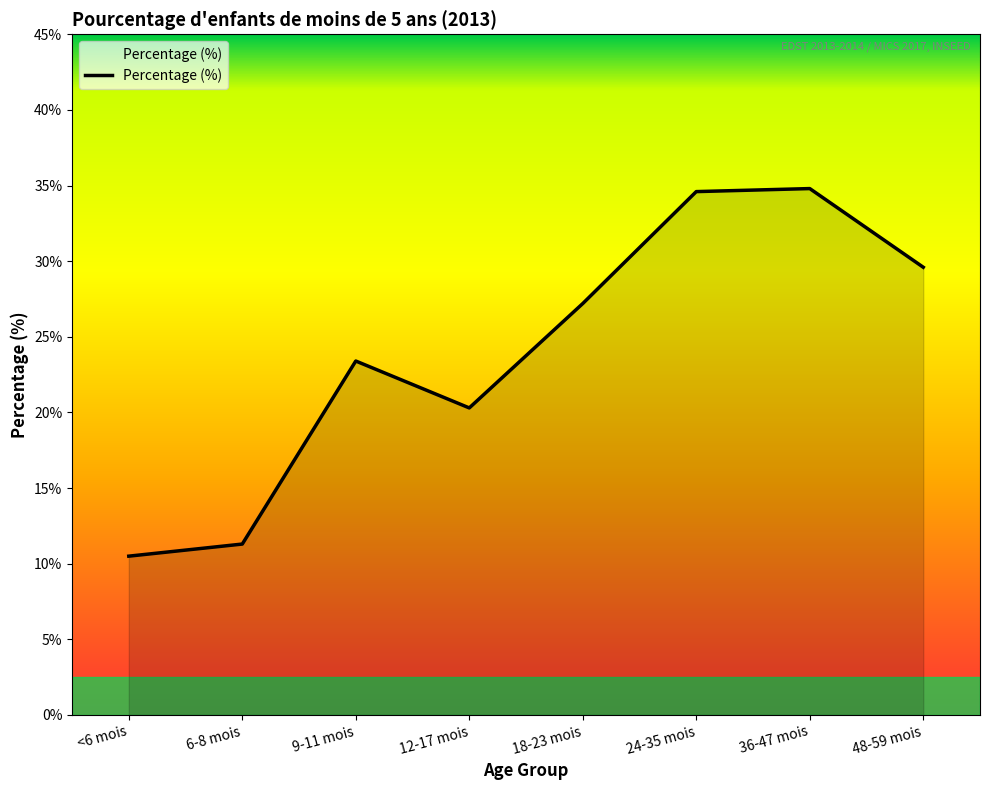

What is the sum of all values?

191.7